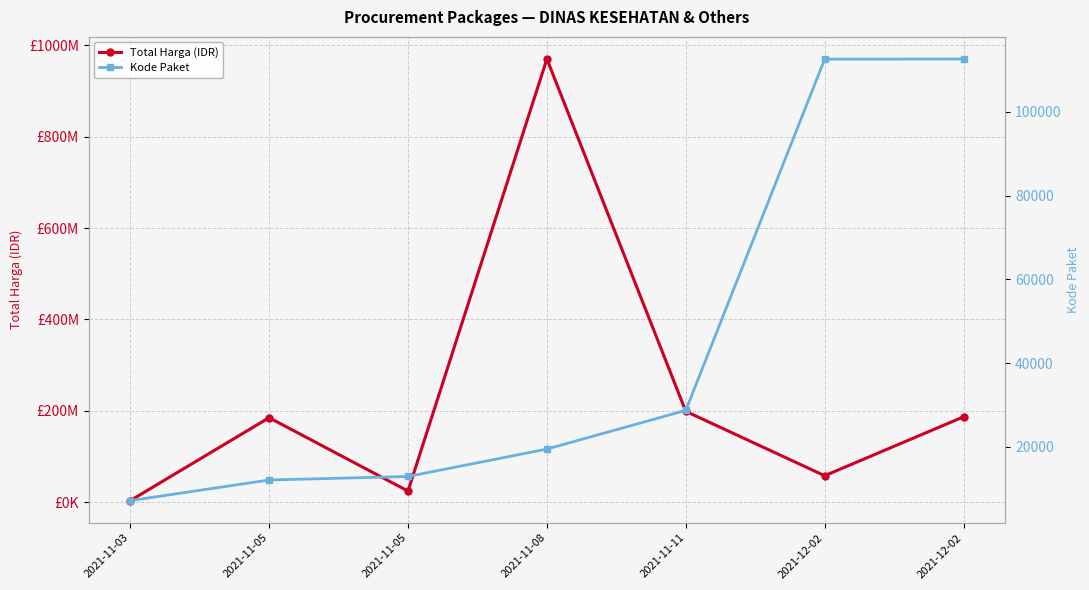

Reading right to left, transcribe all the data shown in this chart.

Total Harga (IDR): 187000000	58100000	199000000	970130000	24479000	185117000	3552000
Kode Paket: 112597	112542	28730	19495	12948	12109	7183